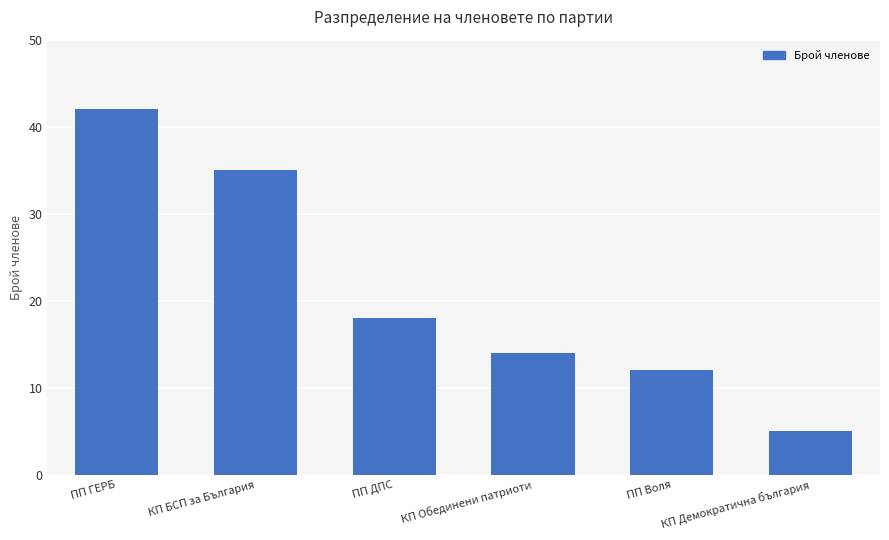

Which category has the highest value across all series?

ПП ГЕРБ